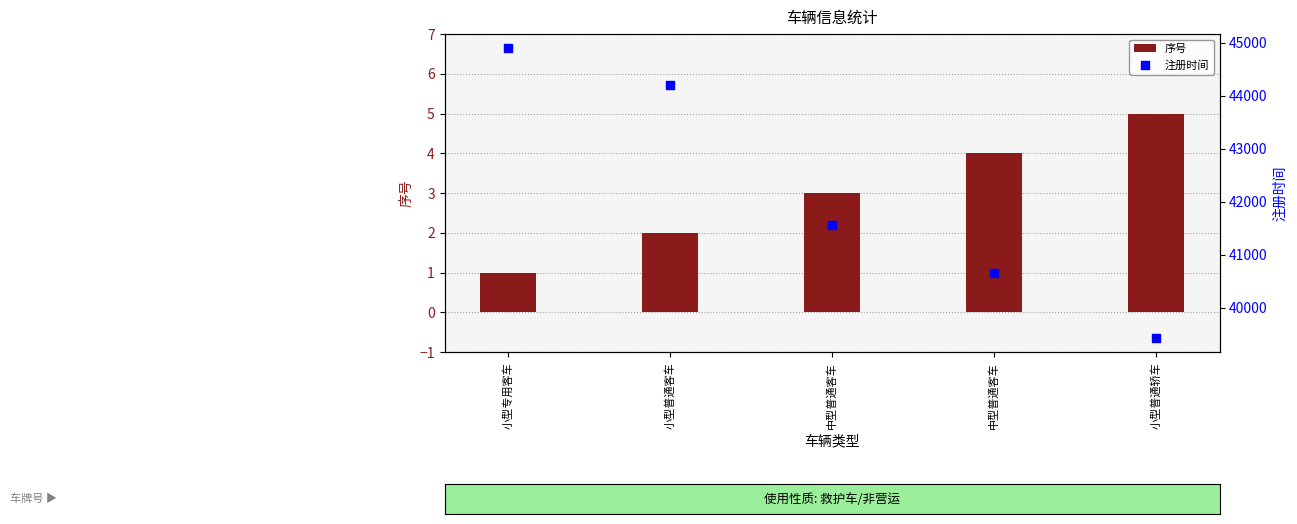

At which category is the sum across all series the highest?

小型专用客车